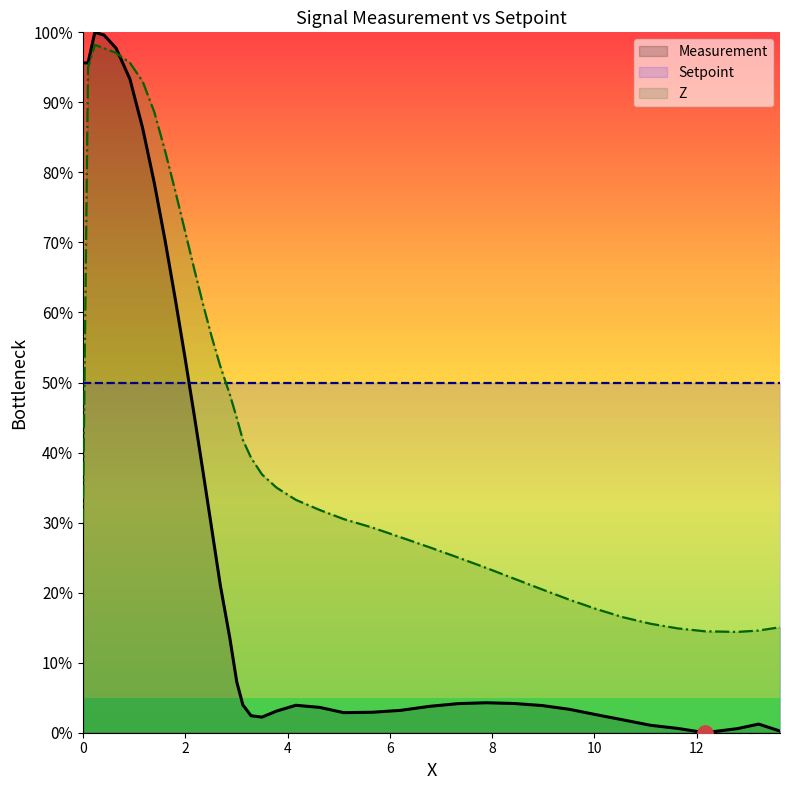

Which series has the largest total across all categories?

Z